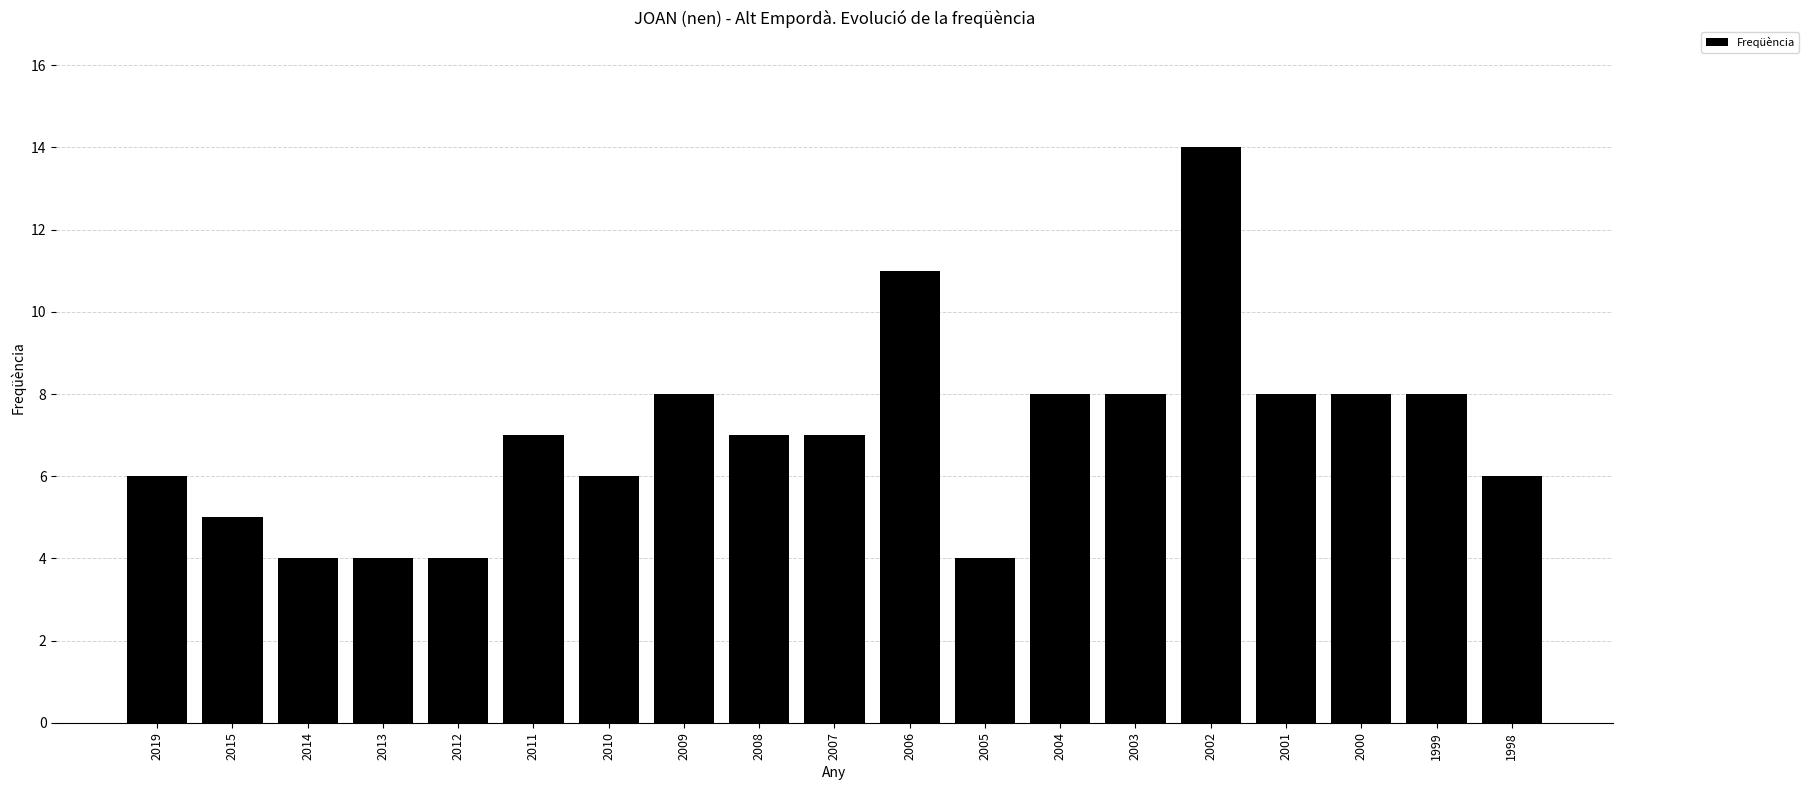

What is the difference between the maximum and second lowest values?

10